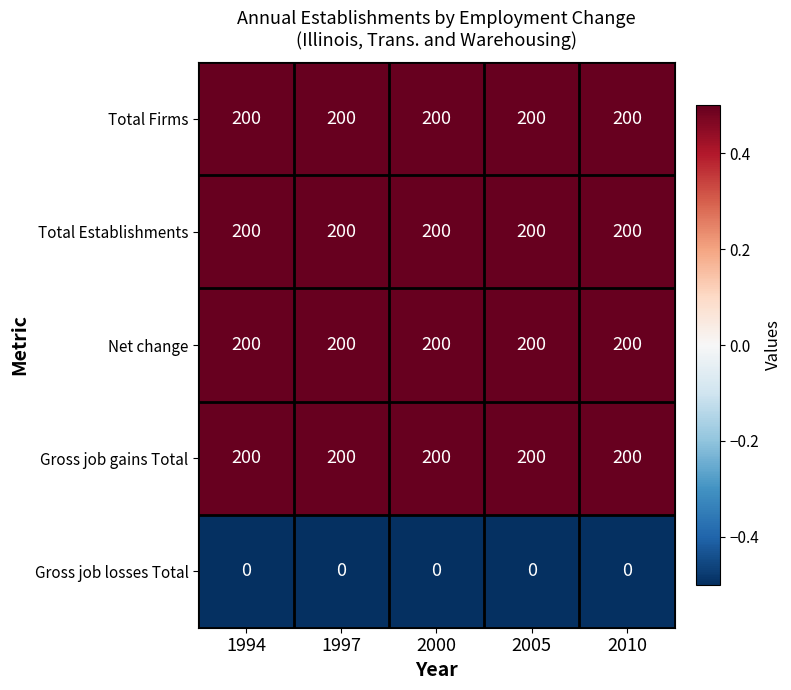

What is the sum of the Total Establishments values at 2010 and 2005?

400